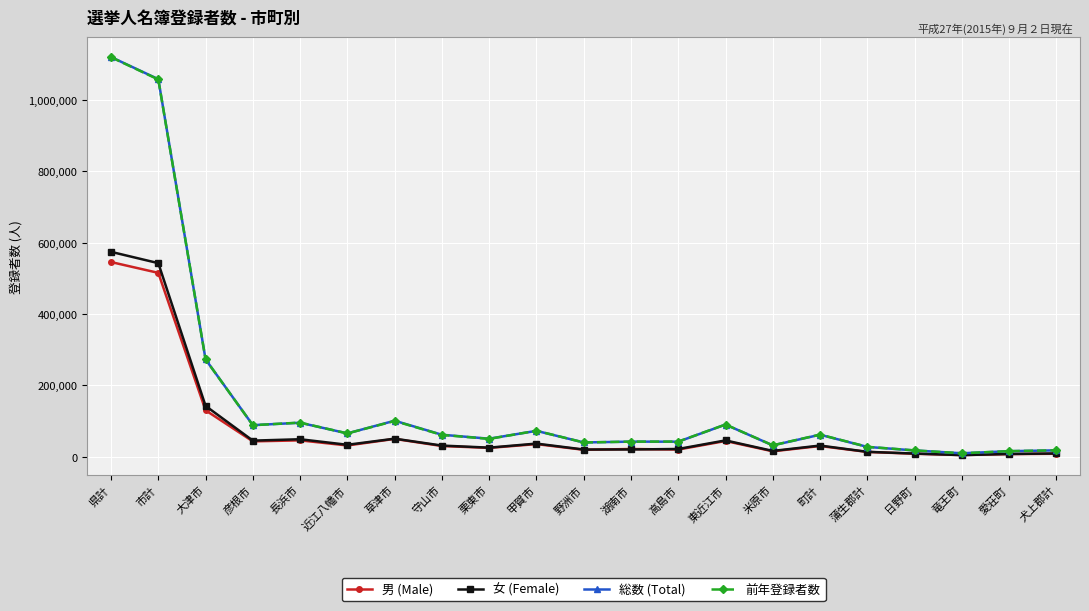

Is it true that 総数 (Total) equals 273168 at 大津市?

True